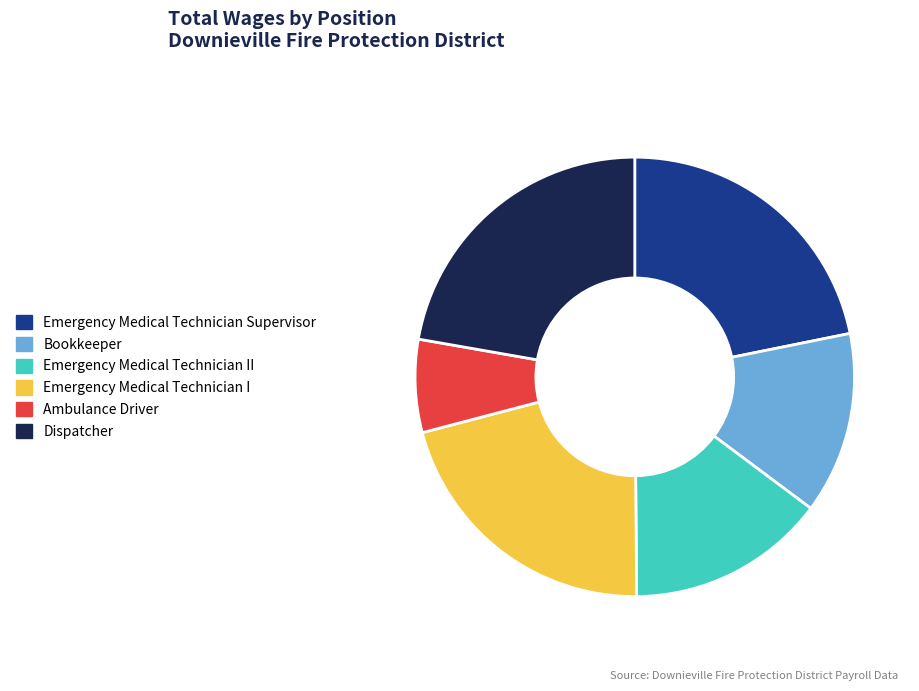

What percentage is the Bookkeeper slice, to the nearest percent?

13%